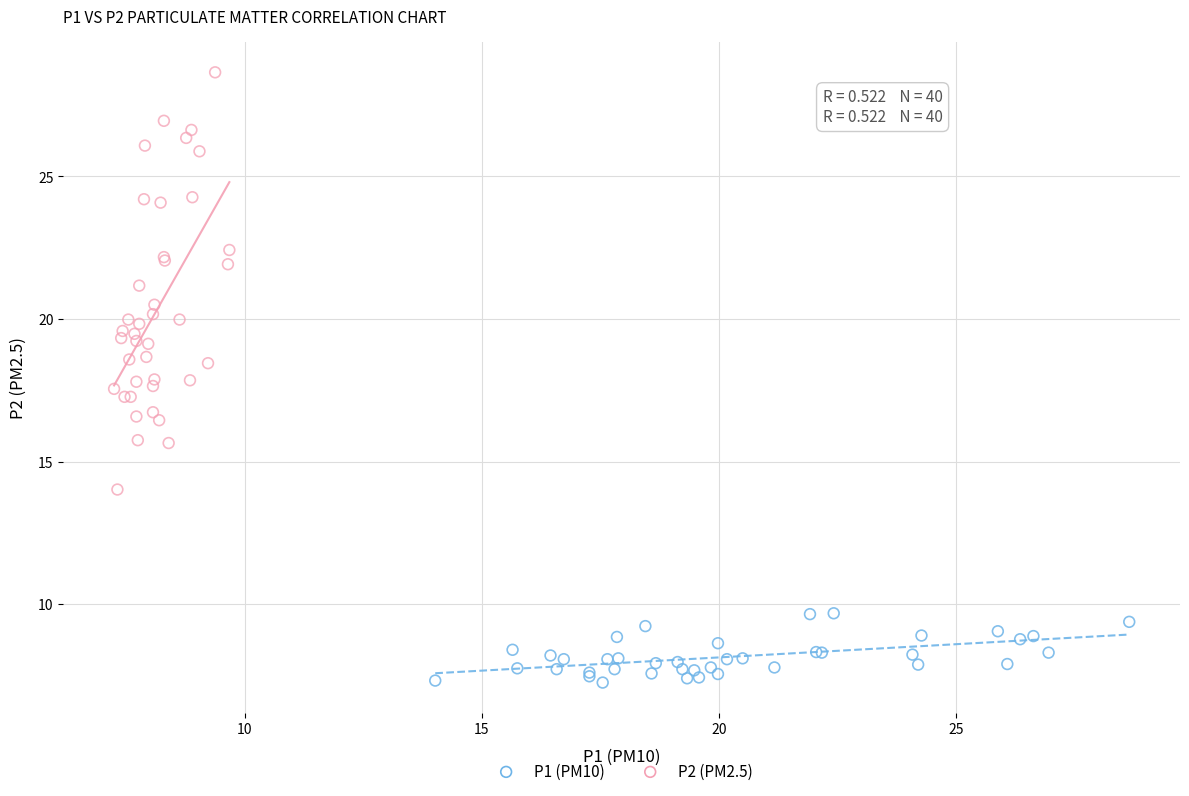

Which series contains the highest Y value?

P2 (PM2.5)